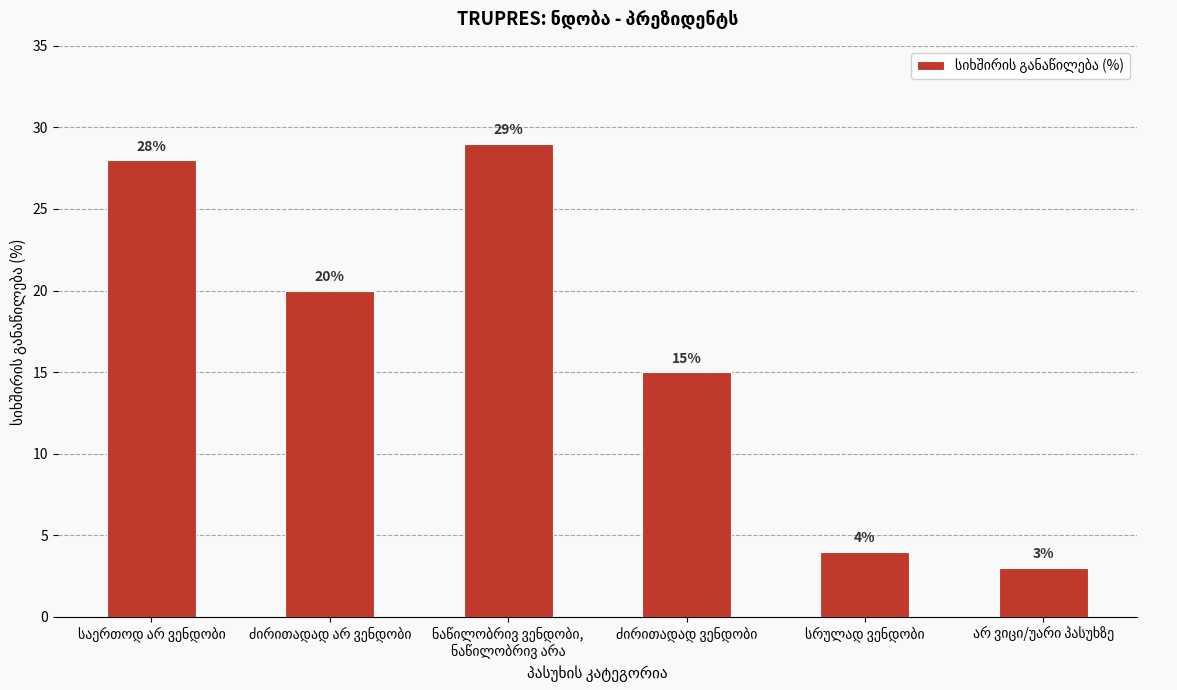

What is the maximum value shown in the chart?

29